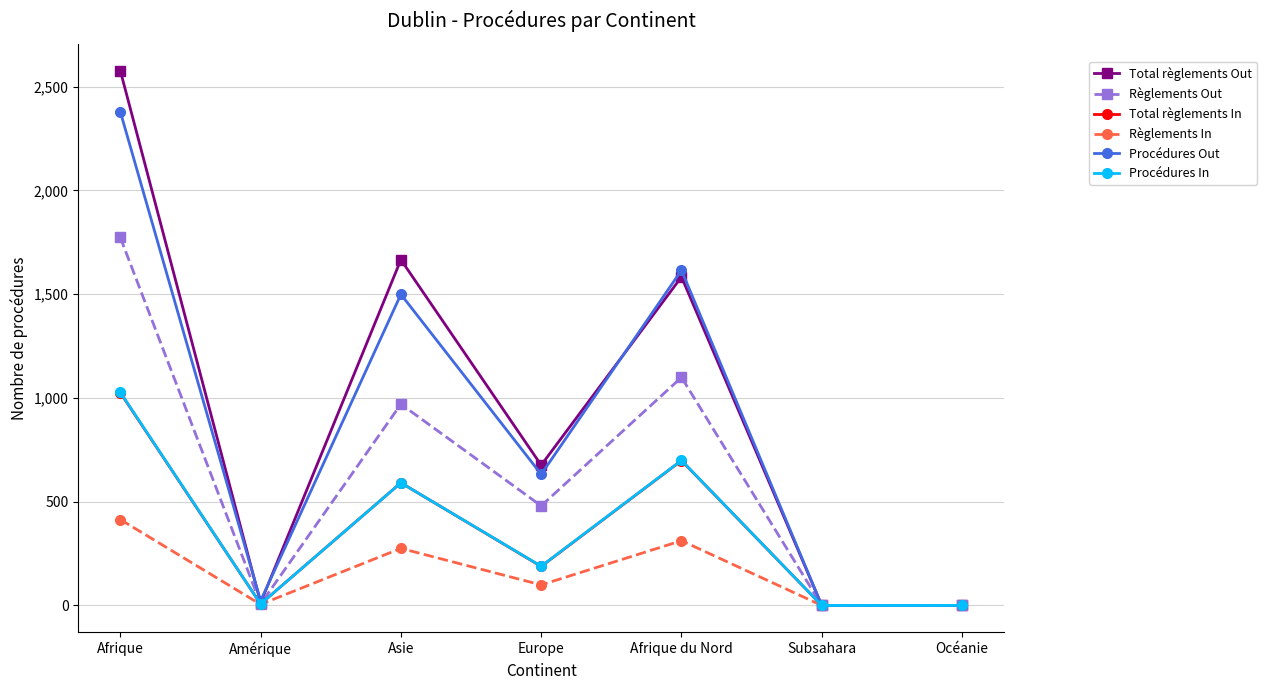

At which category is the sum across all series the highest?

Afrique